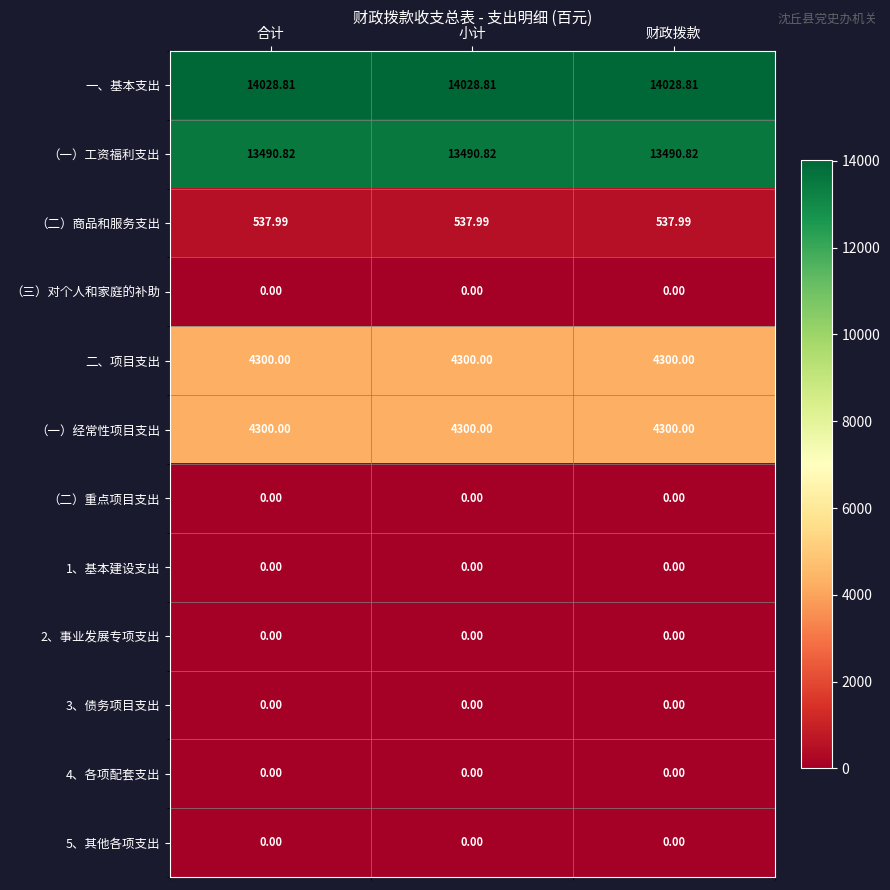

Is the value of （一）经常性项目支出 at 小计 greater than the value of （二）重点项目支出 at 财政拨款?

Yes